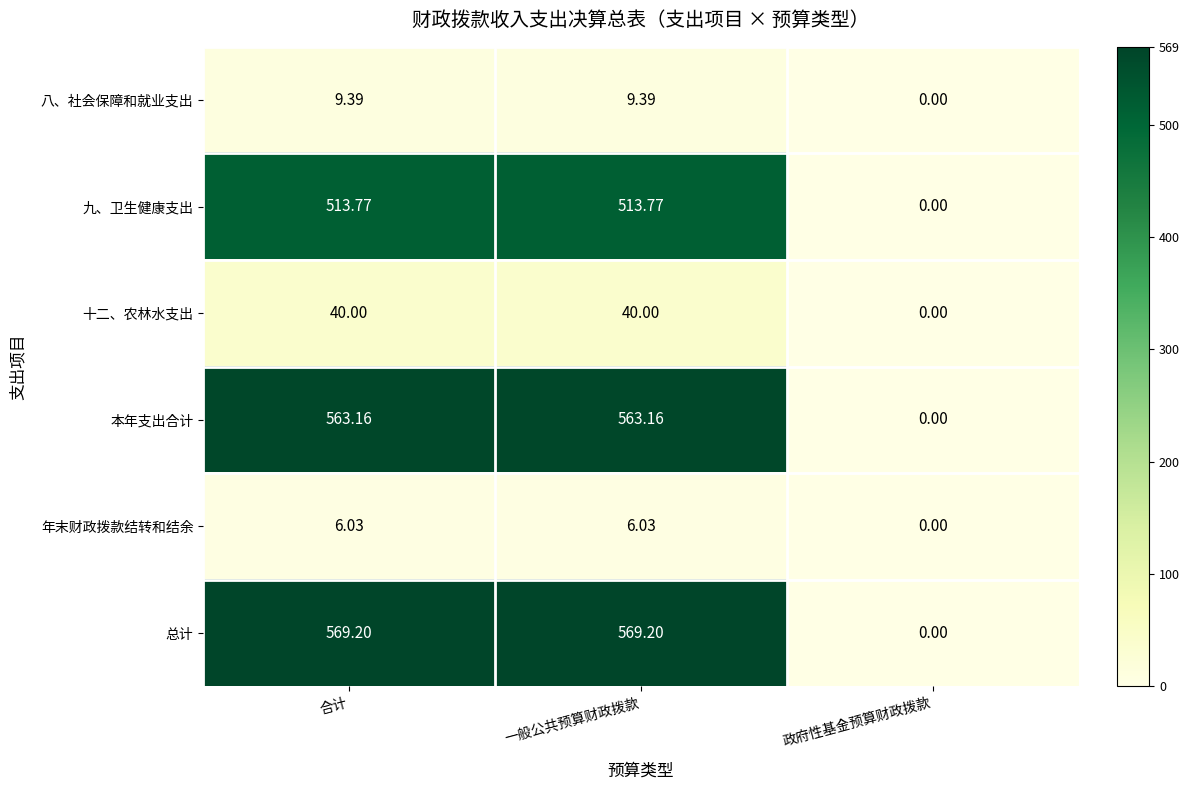

Rank the series by their maximum value, from highest to lowest.

总计, 本年支出合计, 九、卫生健康支出, 十二、农林水支出, 八、社会保障和就业支出, 年末财政拨款结转和结余